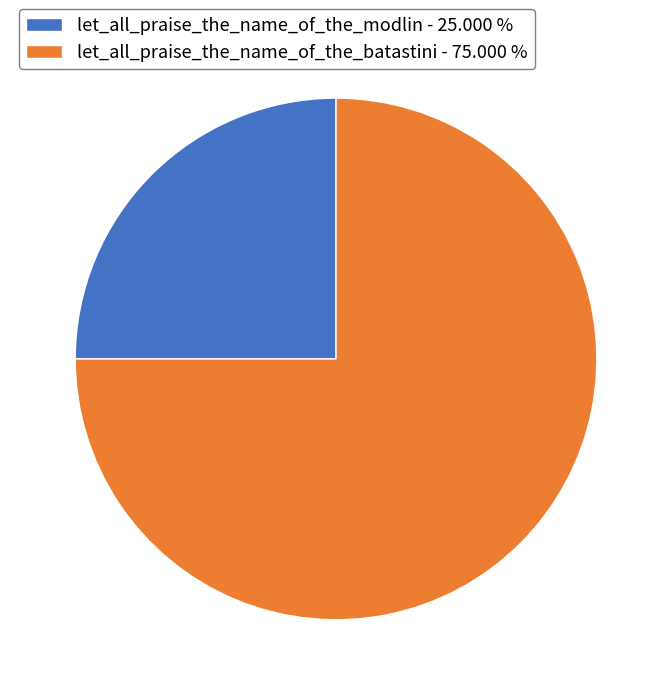

Does let_all_praise_the_name_of_the_modlin account for over 50% of the chart?

No